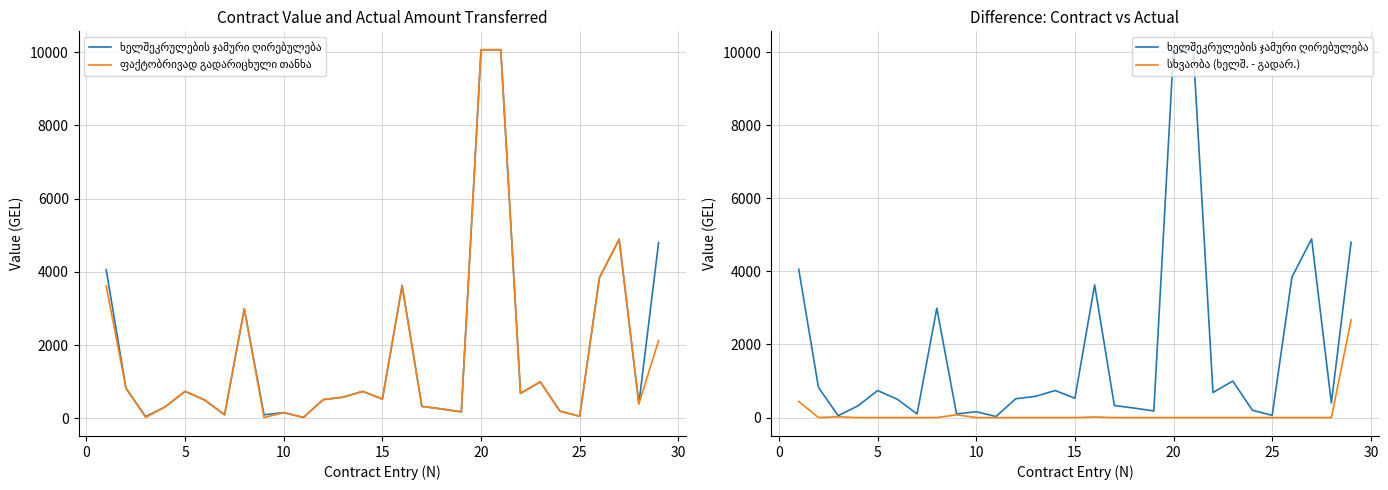

How many lines are shown in the chart?

3